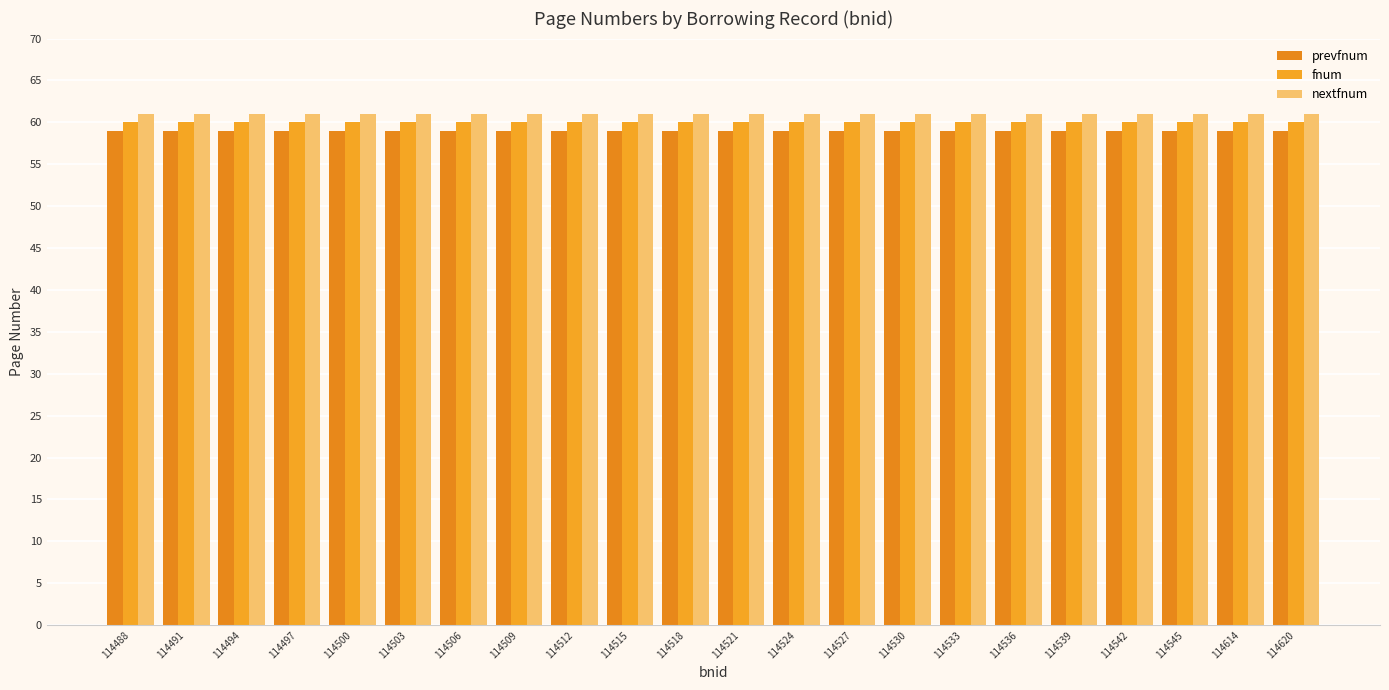

Reading left to right, list all the values displayed in this chart.

prevfnum: 114488=59	114491=59	114494=59	114497=59	114500=59	114503=59	114506=59	114509=59	114512=59	114515=59	114518=59	114521=59	114524=59	114527=59	114530=59	114533=59	114536=59	114539=59	114542=59	114545=59	114614=59	114620=59
fnum: 114488=60	114491=60	114494=60	114497=60	114500=60	114503=60	114506=60	114509=60	114512=60	114515=60	114518=60	114521=60	114524=60	114527=60	114530=60	114533=60	114536=60	114539=60	114542=60	114545=60	114614=60	114620=60
nextfnum: 114488=61	114491=61	114494=61	114497=61	114500=61	114503=61	114506=61	114509=61	114512=61	114515=61	114518=61	114521=61	114524=61	114527=61	114530=61	114533=61	114536=61	114539=61	114542=61	114545=61	114614=61	114620=61